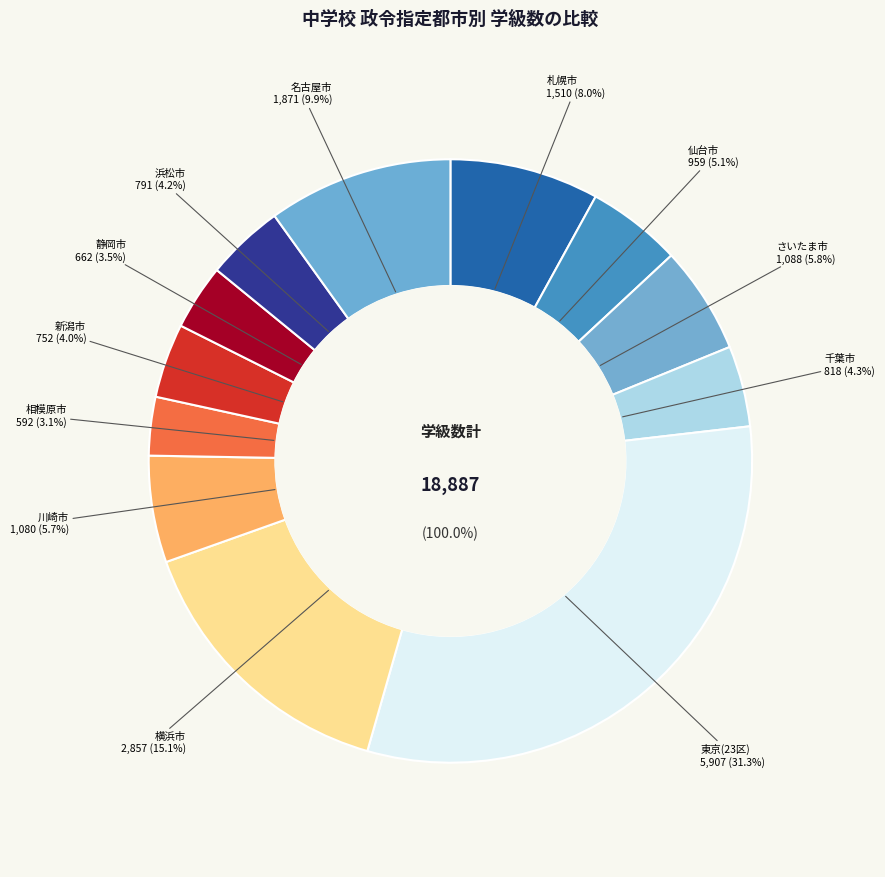

To the nearest percent, what is the difference between the largest and smallest slice percentages?

28%